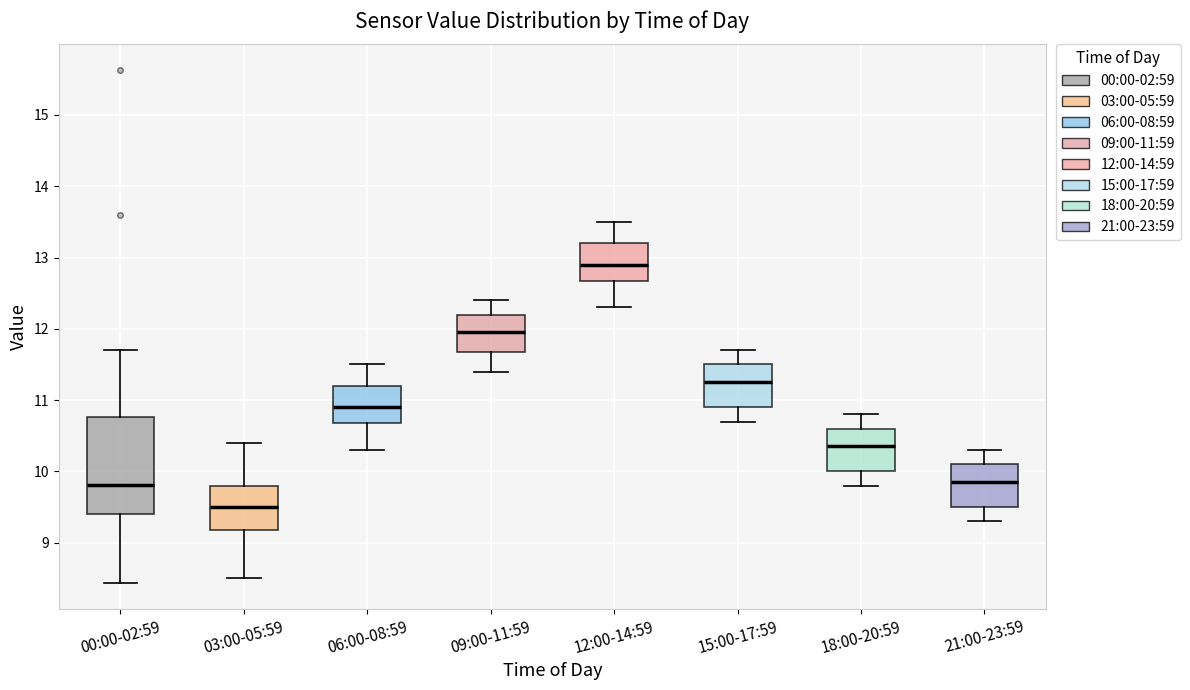

Which box has the highest median line?

12:00-14:59